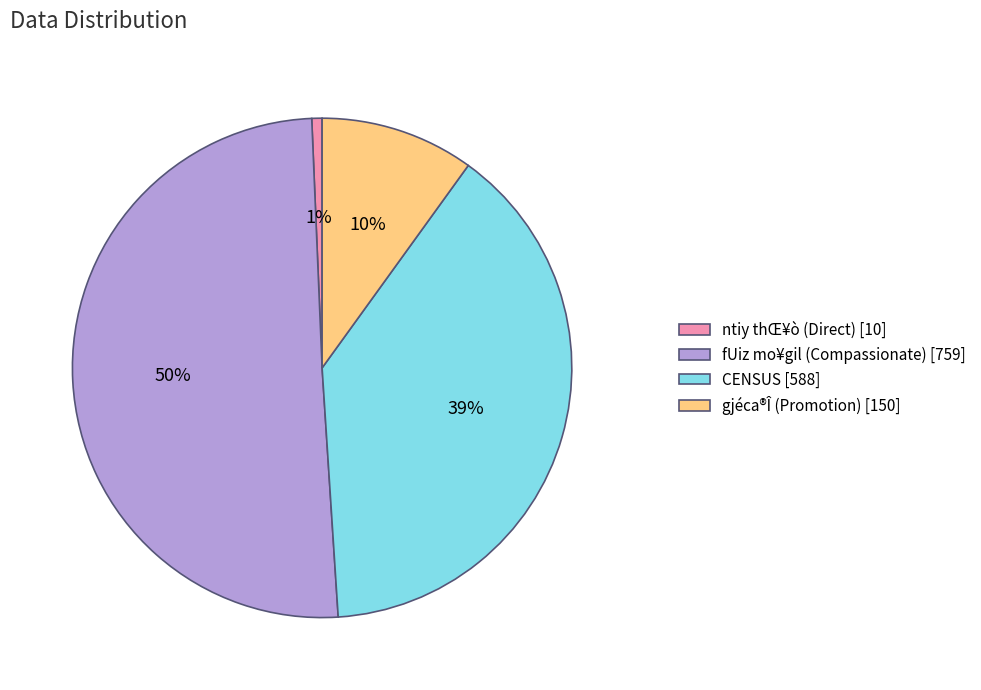

Is ntiy thŒ¥ò (Direct) [10] the majority of the pie?

No